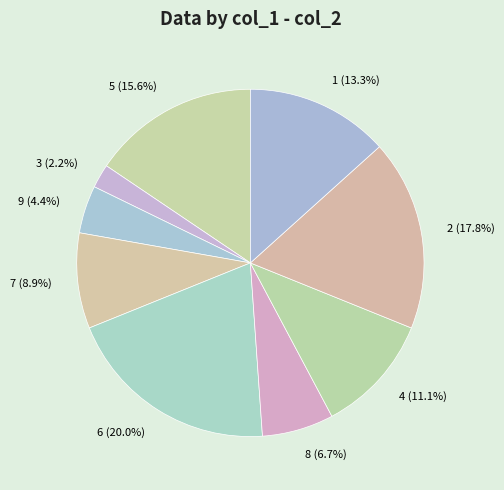

The 1 slice represents 28% of the pie. True or false?

False